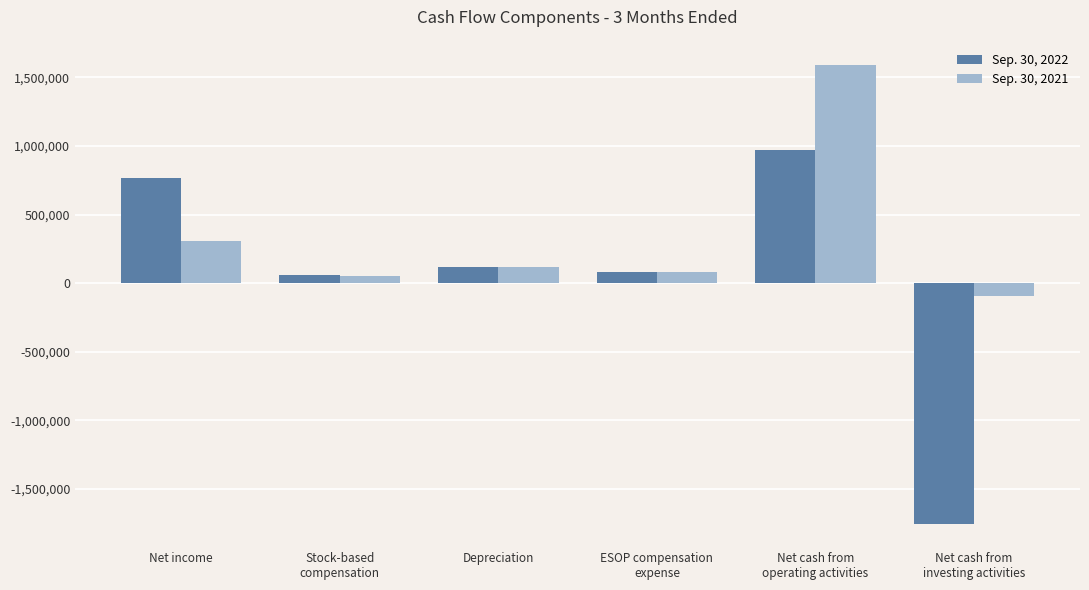

What is the highest value of the Sep. 30, 2021 series?

1587693